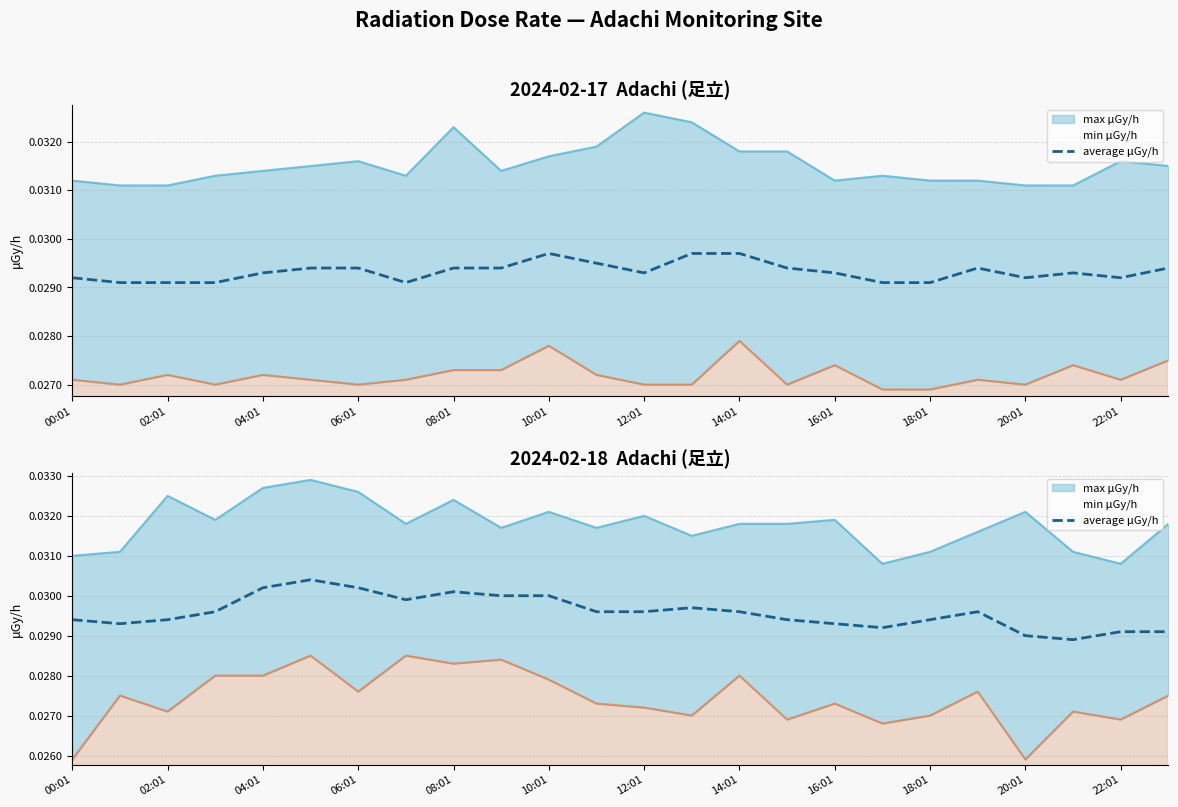

Between 02:01 and 18:01, which is larger?

18:01